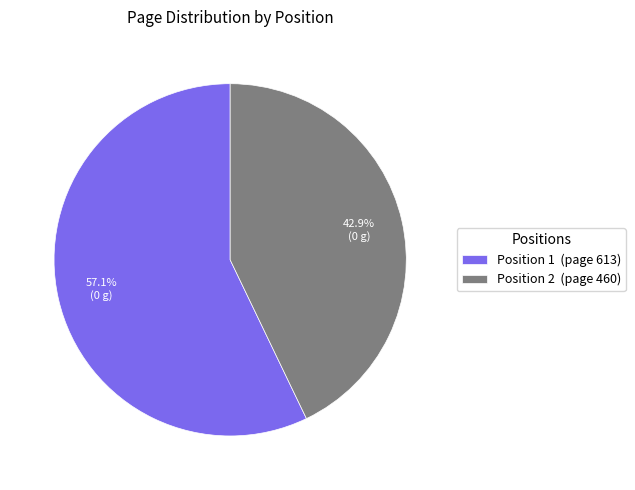

Which slice represents more than half of the pie?

Position 1